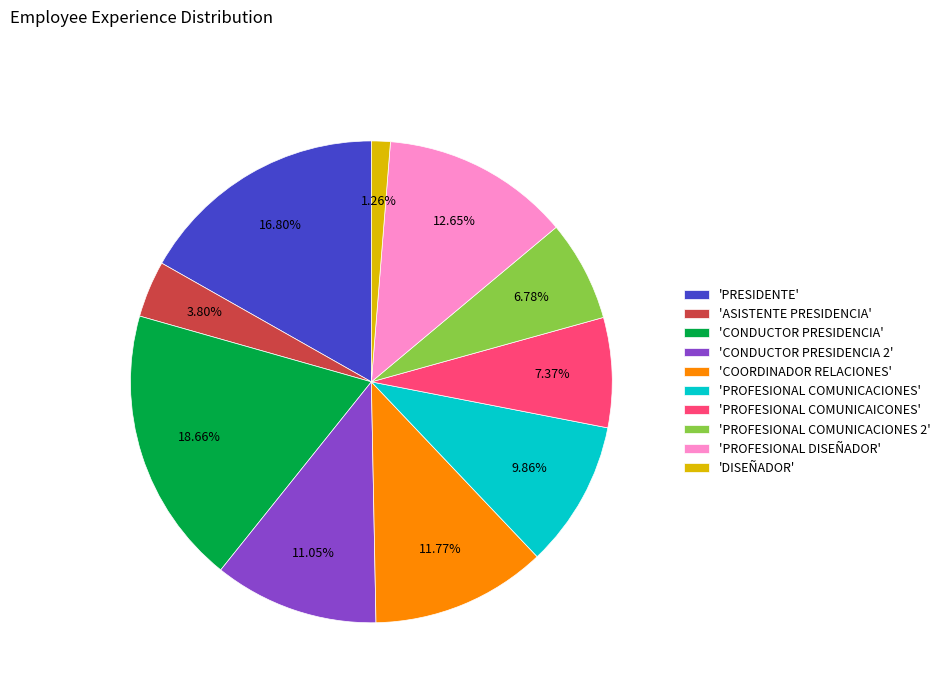

Between 'PROFESIONAL COMUNICACIONES' and 'PROFESIONAL COMUNICAICONES', which is larger?

'PROFESIONAL COMUNICACIONES'